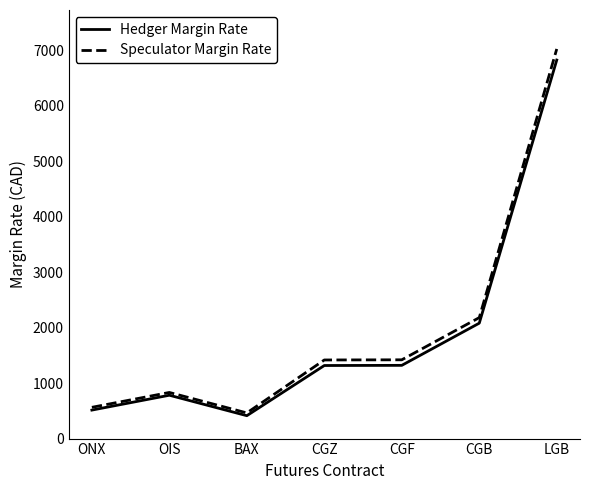

At which label does Hedger Margin Rate reach its peak?

LGB